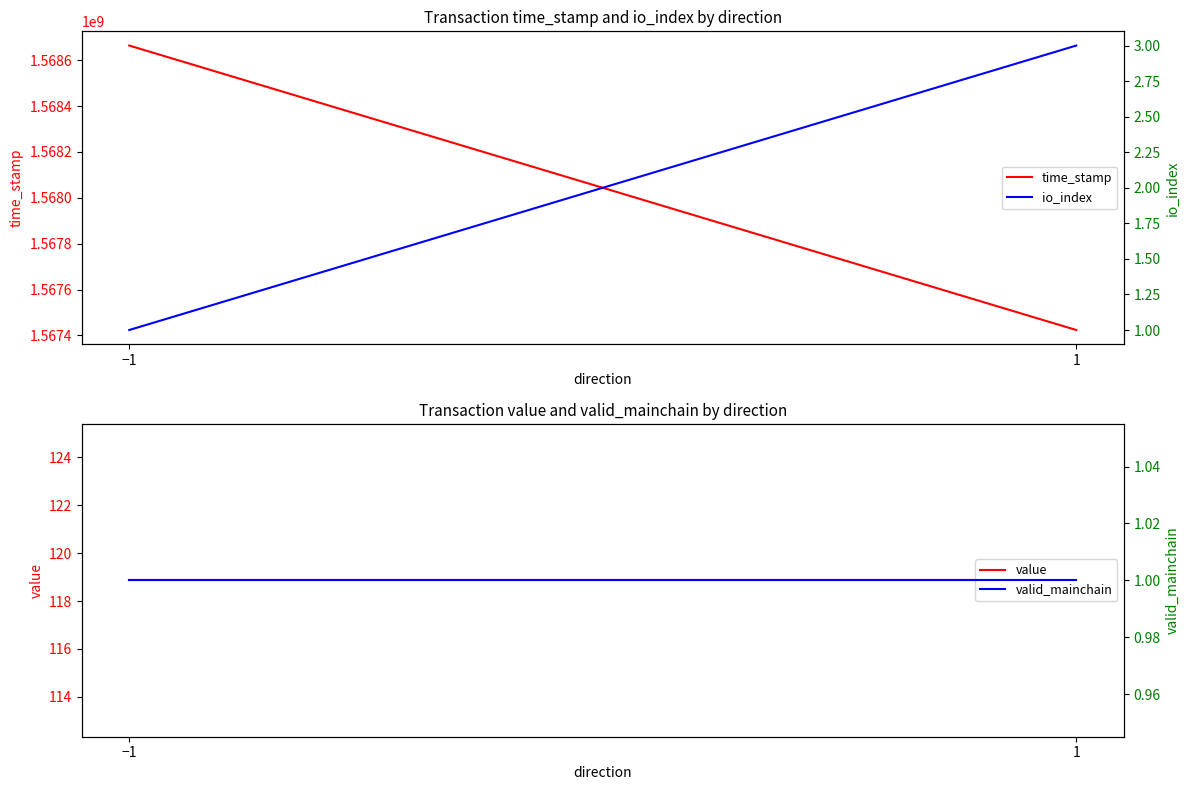

Reading left to right, list all the values displayed in this chart.

time_stamp: −1=1568664146.0	1=1567423481.0
value: −1=118.9	1=118.9
io_index: −1=1.0	1=3.0
valid_mainchain: −1=1.0	1=1.0